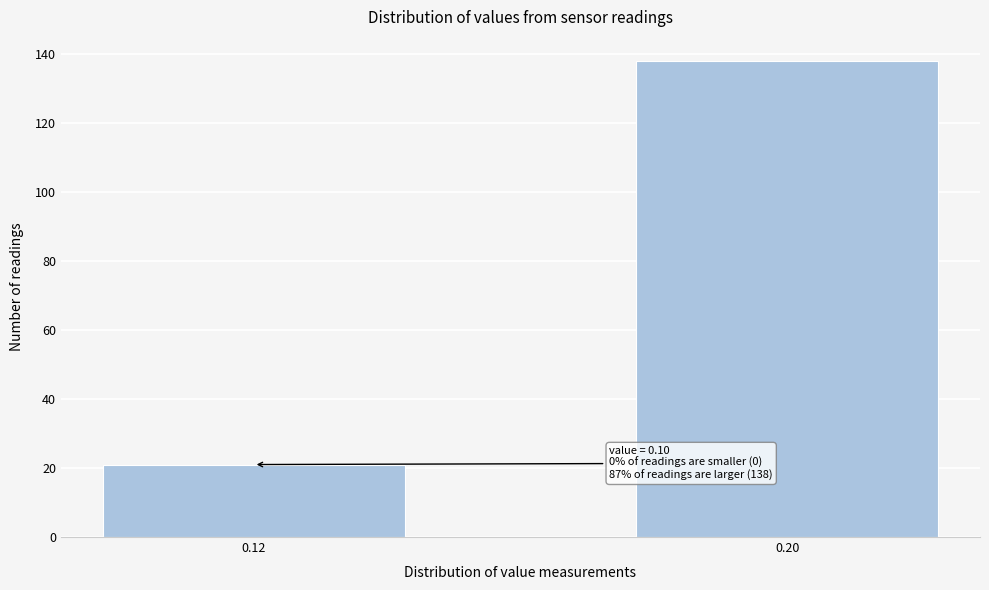

Reading right to left, transcribe all the data shown in this chart.

138	21